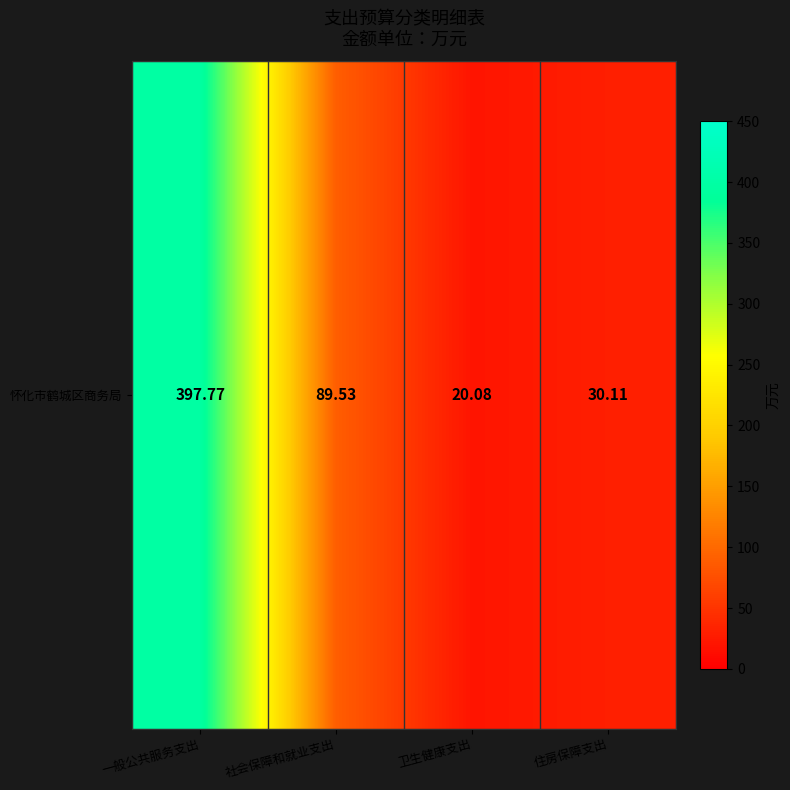

What is the approximate value at 一般公共服务支出?

397.8